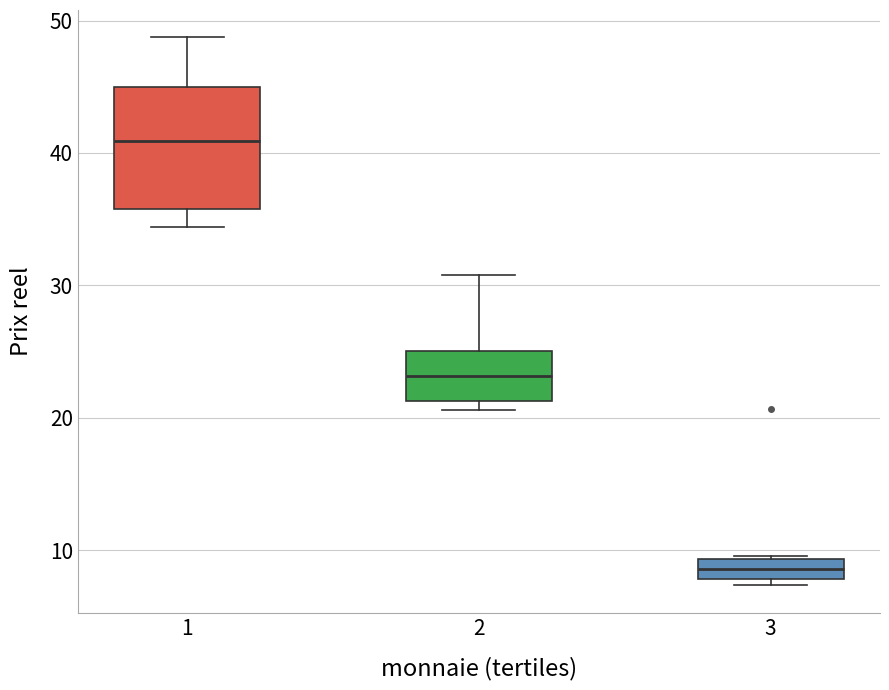

Which box is the tallest, from its lower edge to its upper edge?

1